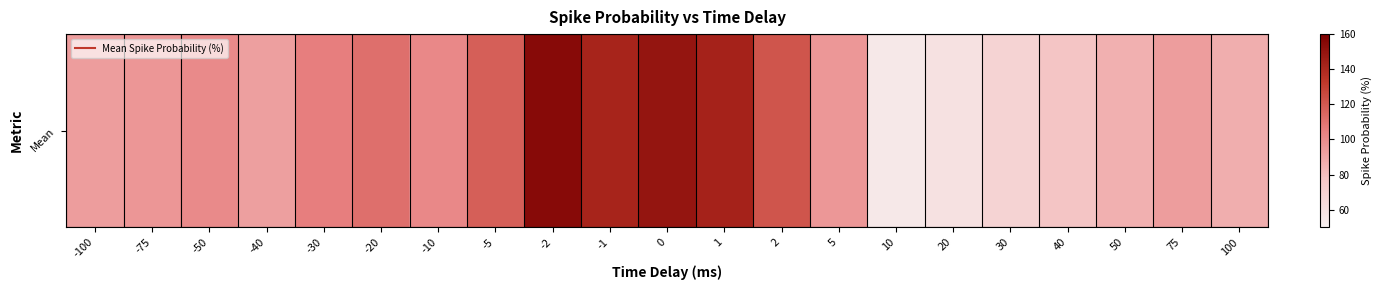

At which label is the value closest to 104?

-30